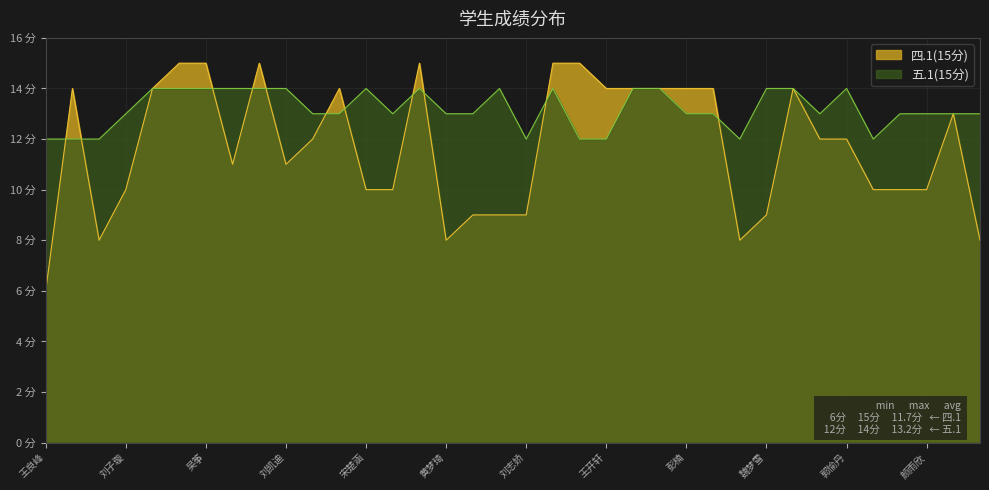

What is the label of the 8th point from the right?

贾天雨